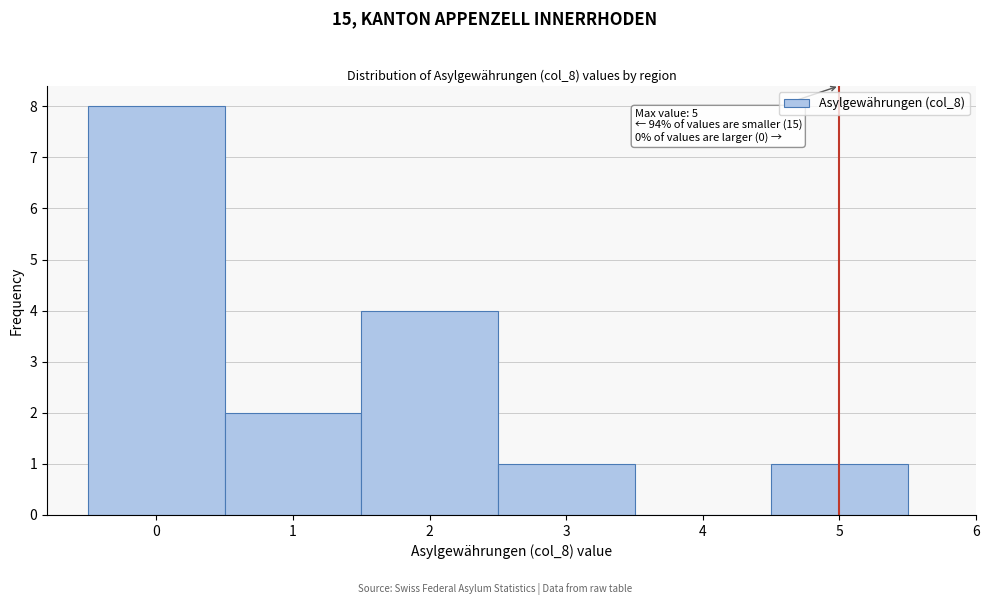

Over which range of the x-axis is the bar tallest?

-0.5 to 0.5